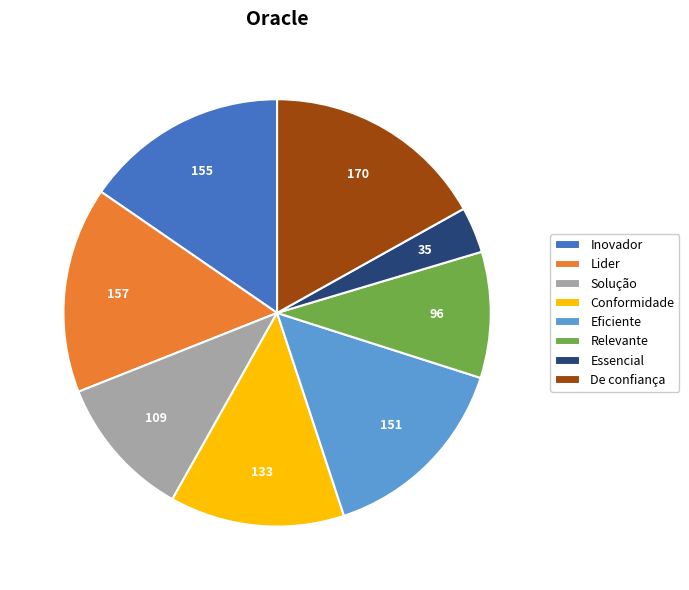

Count the number of slices in the pie.

8